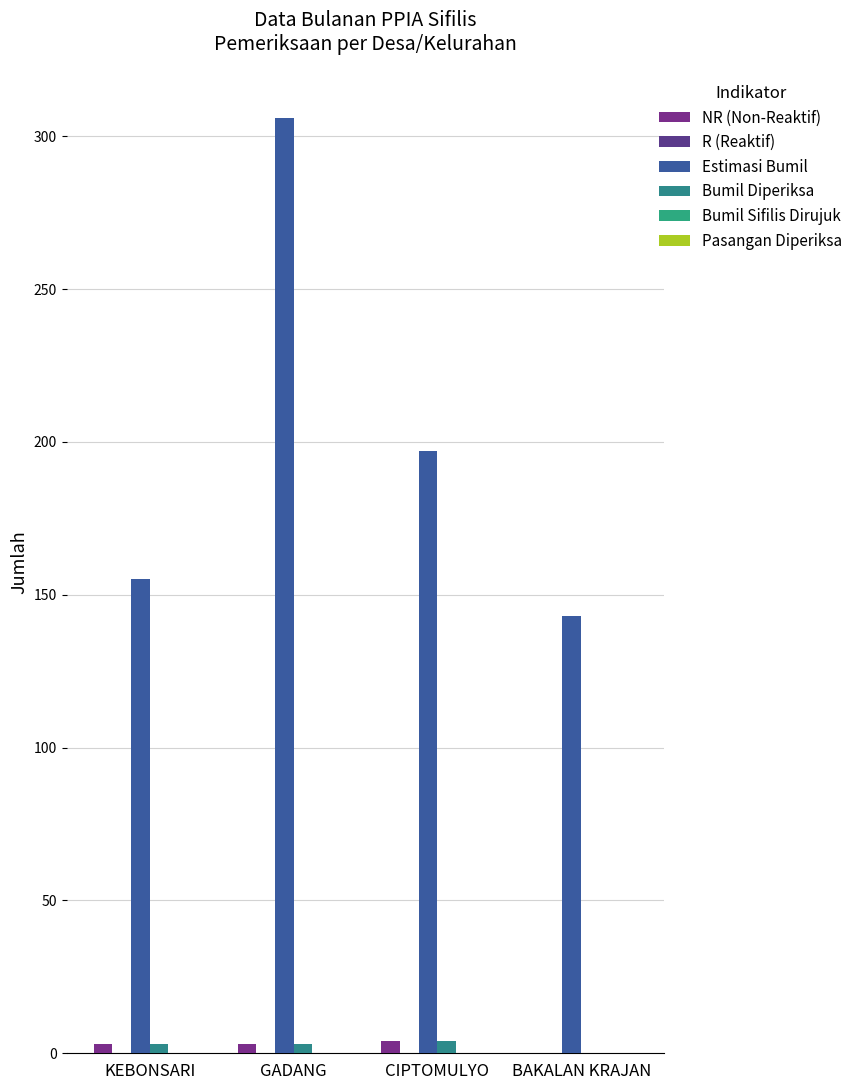

What is the maximum value shown in the chart?

306